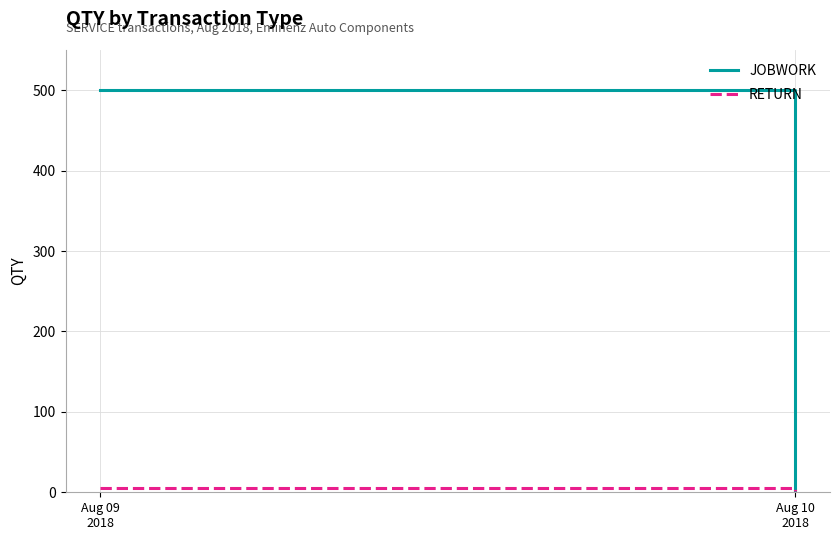

Is the value of RETURN at Aug 10
2018 greater than the value of JOBWORK at Aug 10
2018?

No